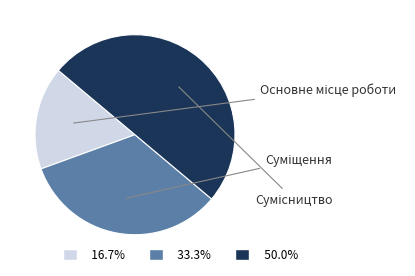

Is the sum of 33.3% and 50.0% greater than half?

Yes